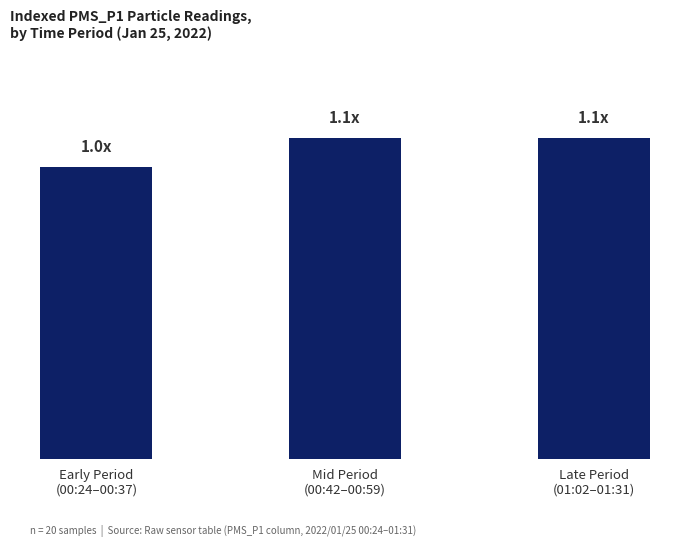

Are the bars horizontal?

No